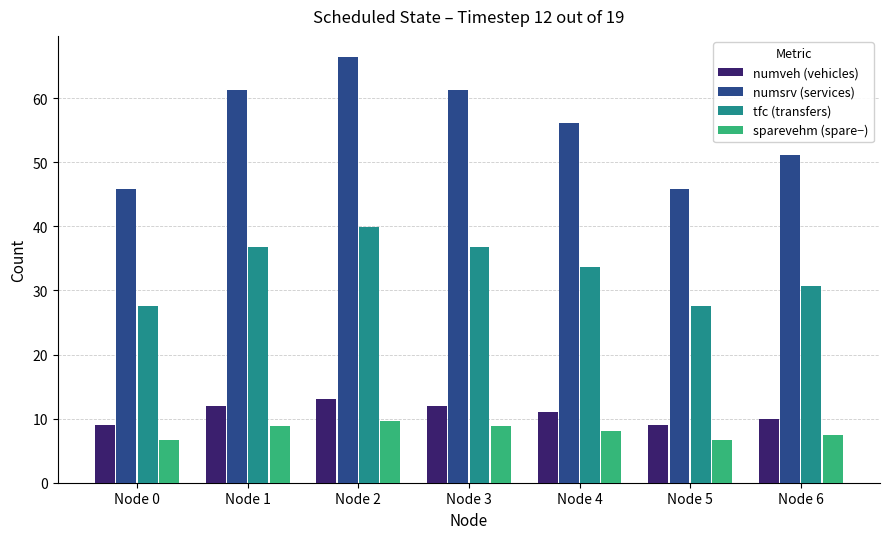

How many bars are there in total?

28